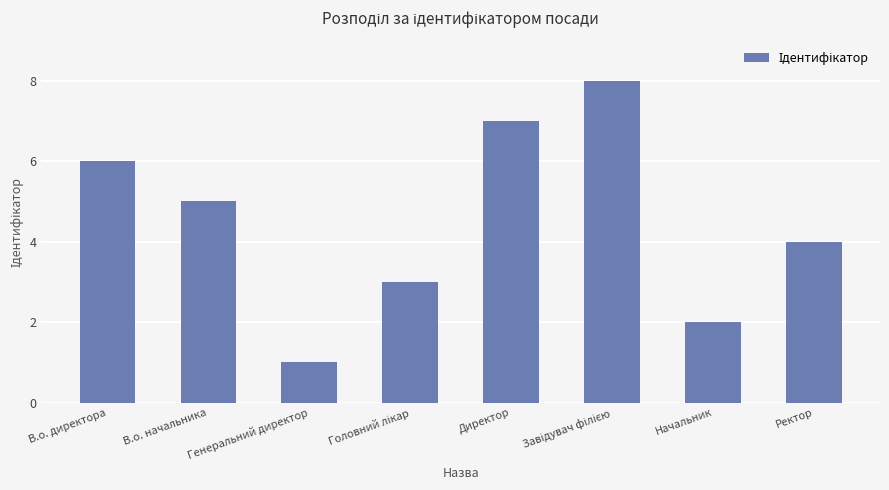

Which category has the lowest value across all series?

Генеральний директор